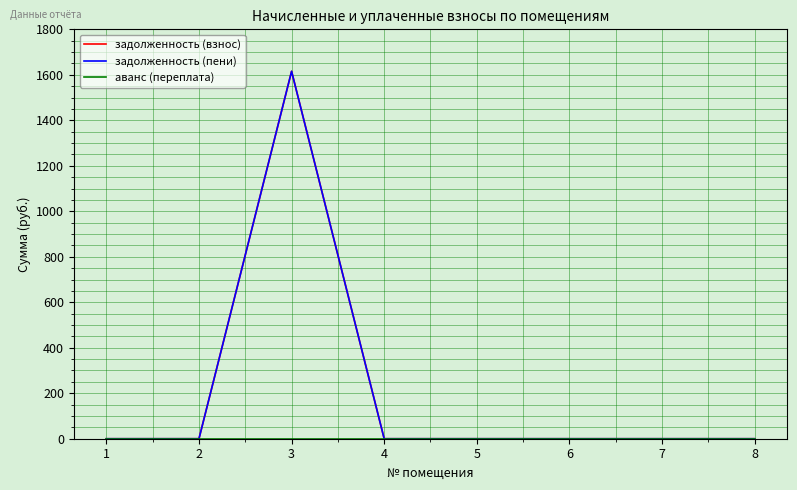

The value of задолженность (пени) at 3 is 1615.4. True or false?

True